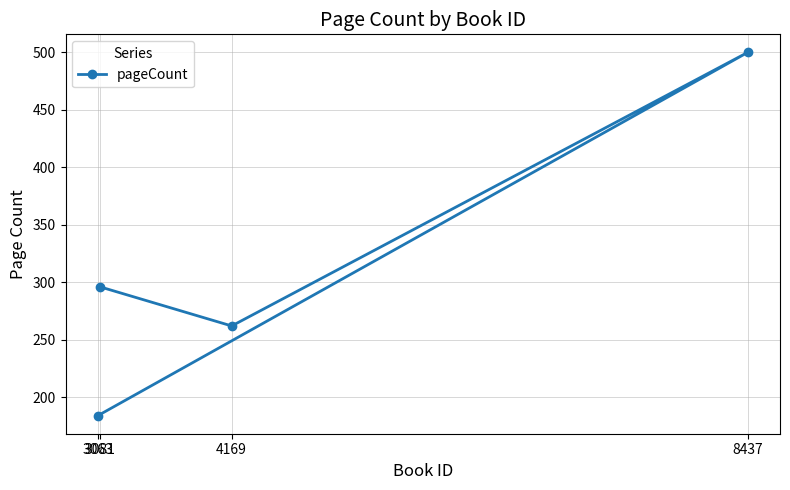

Count the number of data series in this chart.

1